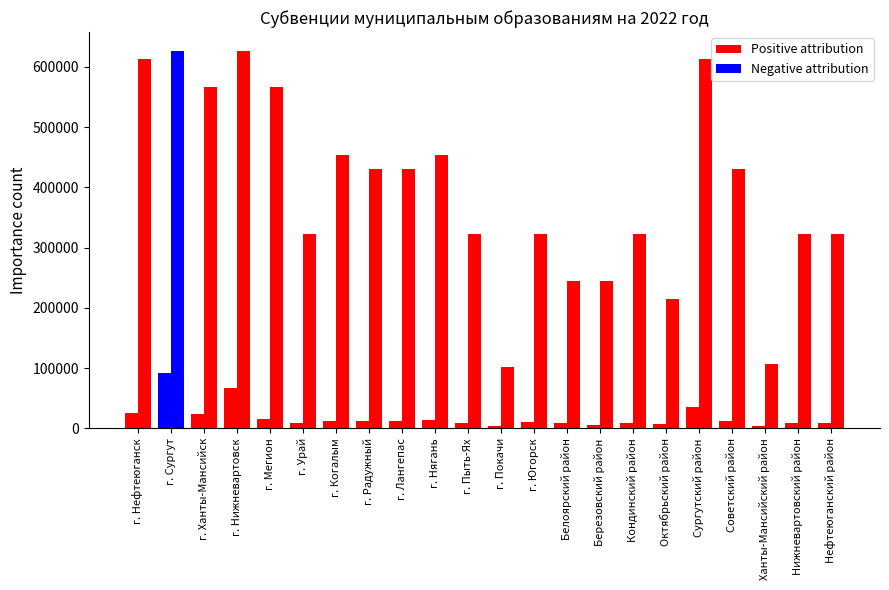

Which category has the lowest value across all series?

г. Покачи